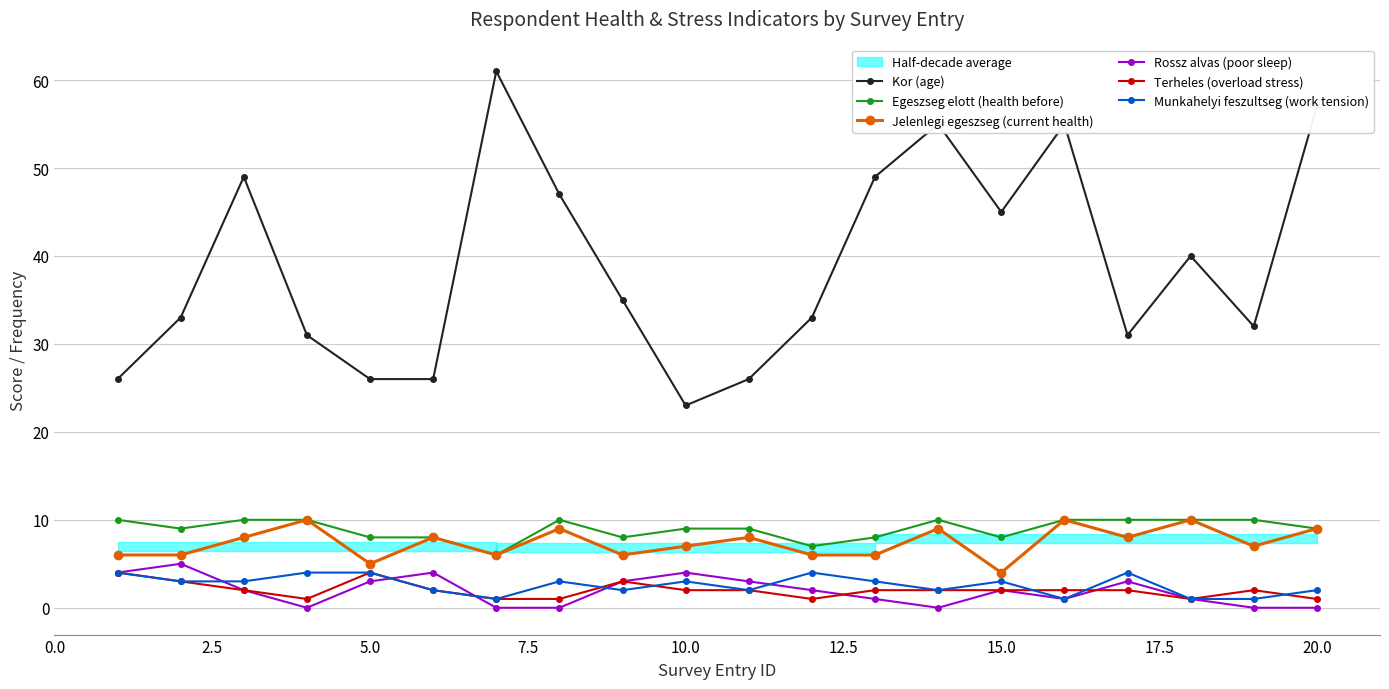

True or false: Kor (age) and Jelenlegi egeszseg (current health) intersect in this chart.

False